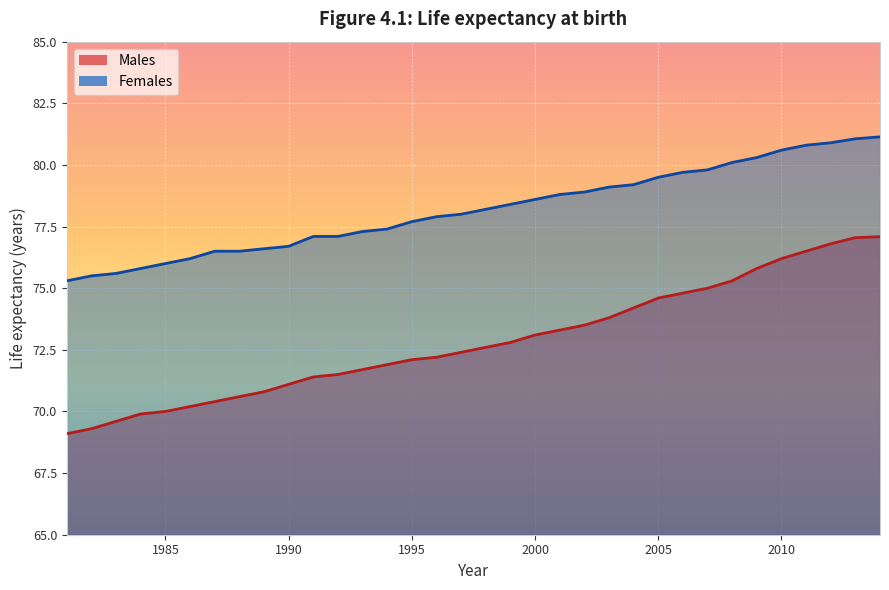

What is the highest value of the Males series?

77.1